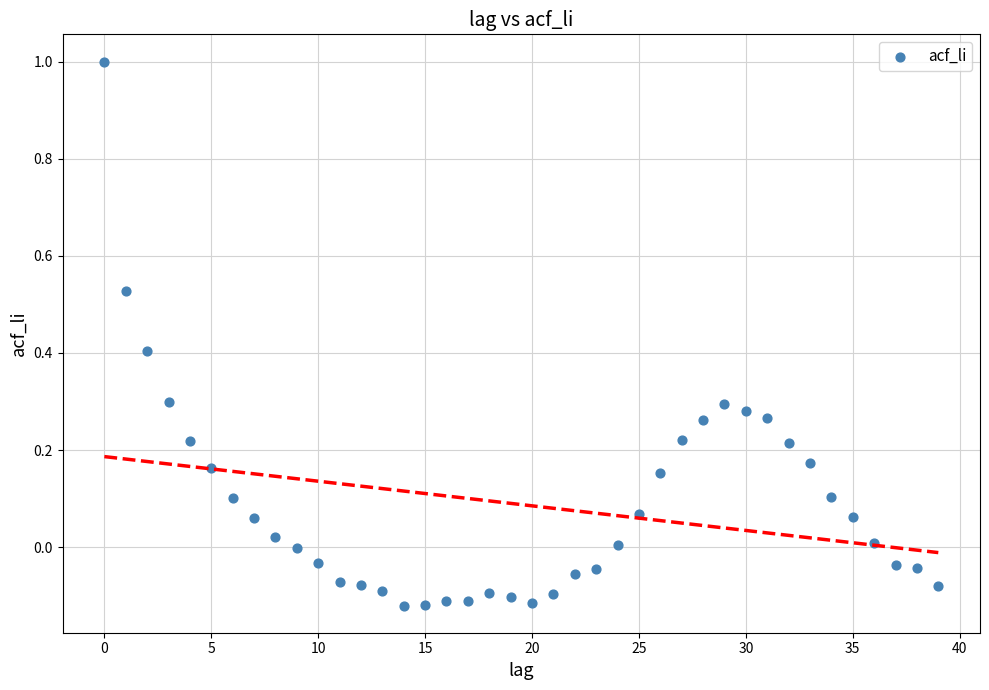

What is the range of Y values (max minus min)?

1.1